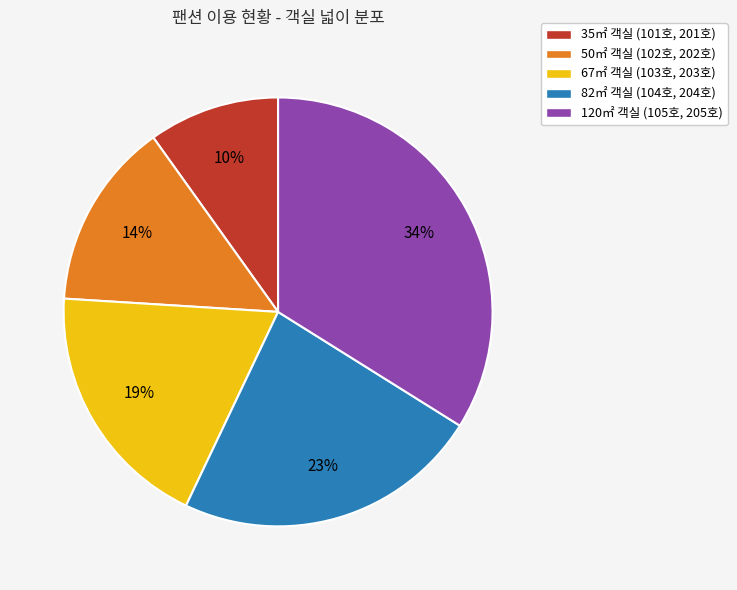

How many segments does this pie chart have?

5